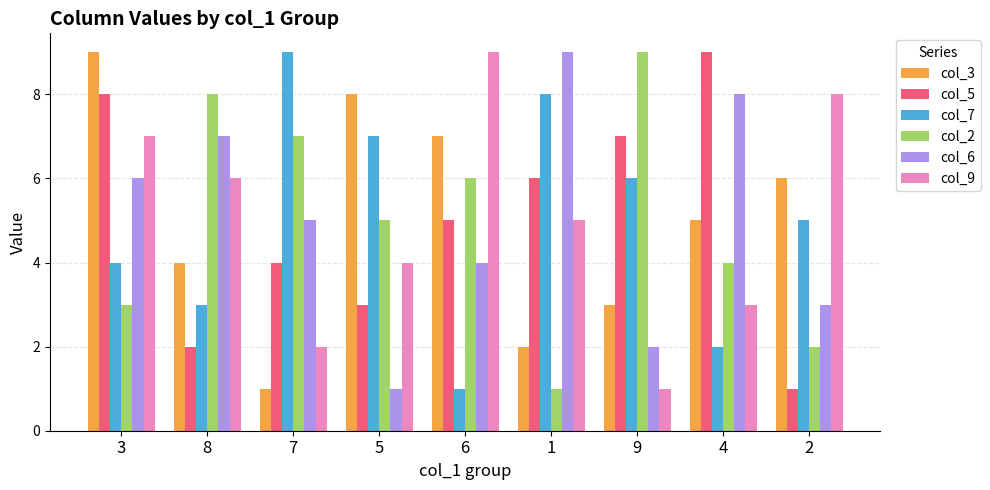

What is the label of the 1st bar from the right?

2